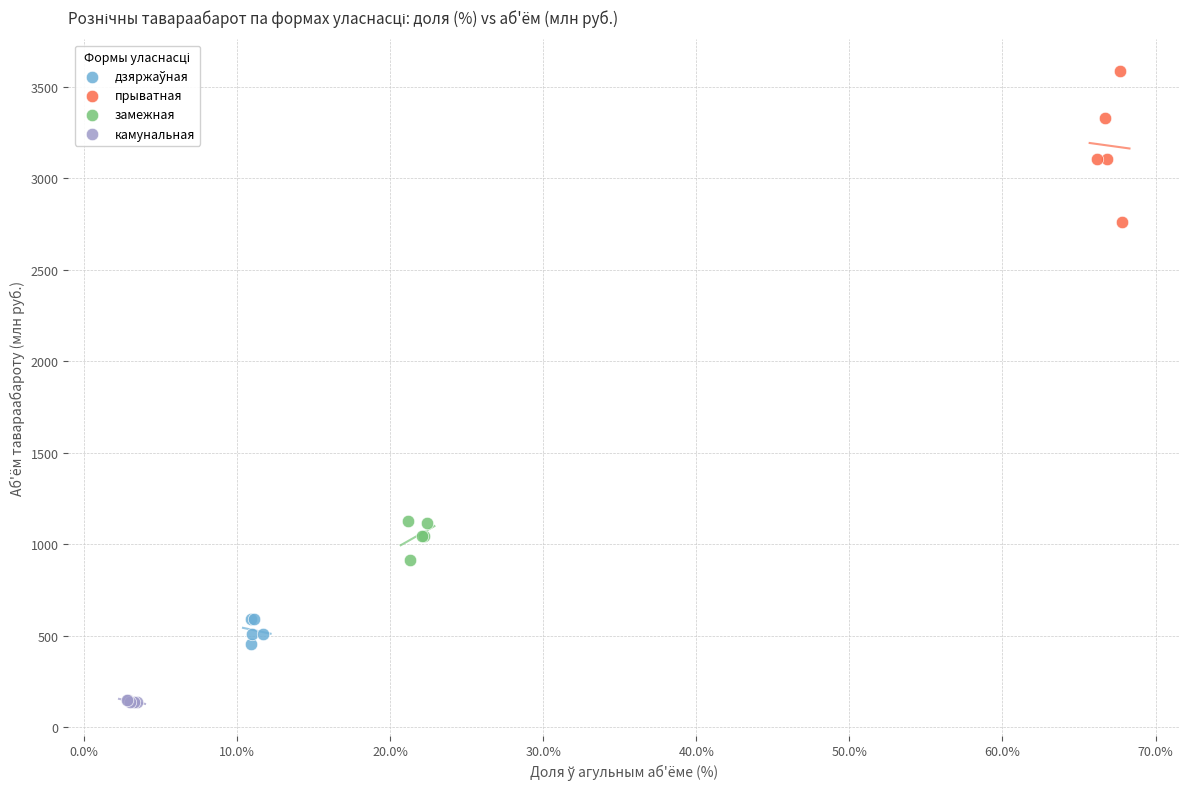

Which series contains the highest Y value?

прыватная